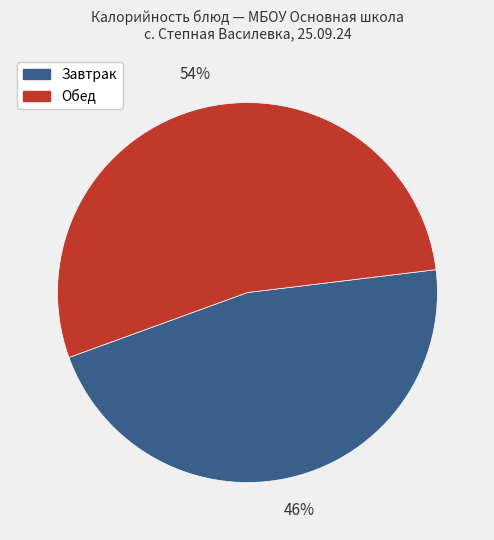

To the nearest percent, what is the average slice percentage?

50%